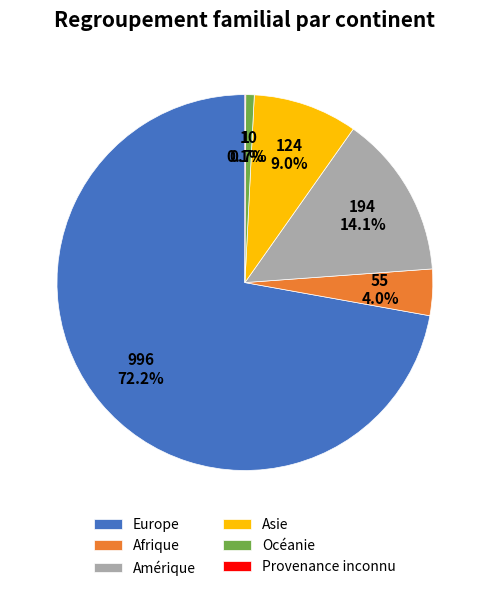

Approximately how many times larger is the value at Afrique compared to Océanie?

5.5